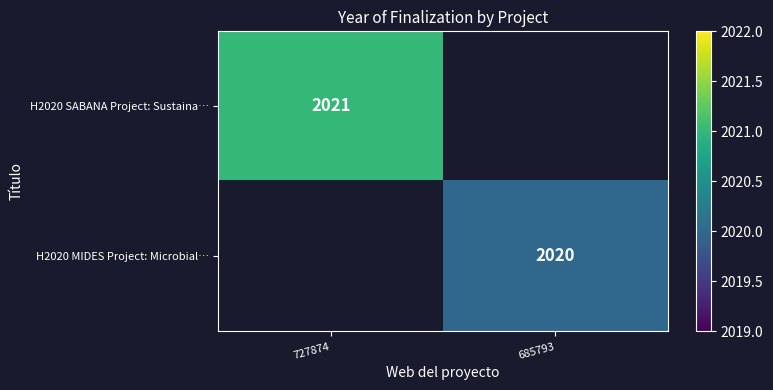

The H2020 MIDES Project: Microbial… series shows 2020 at 685793. True or false?

True